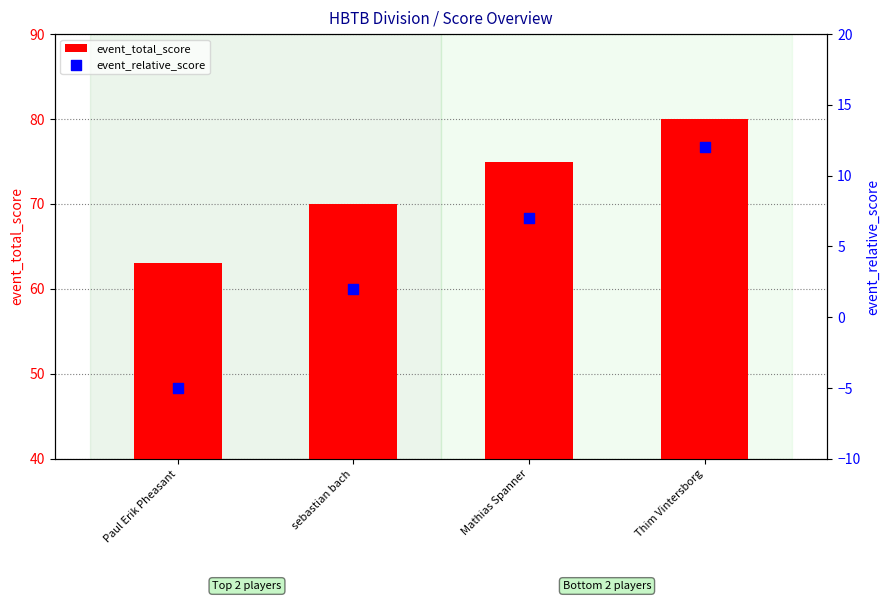

At how many categories does at least one series exceed 32?

4